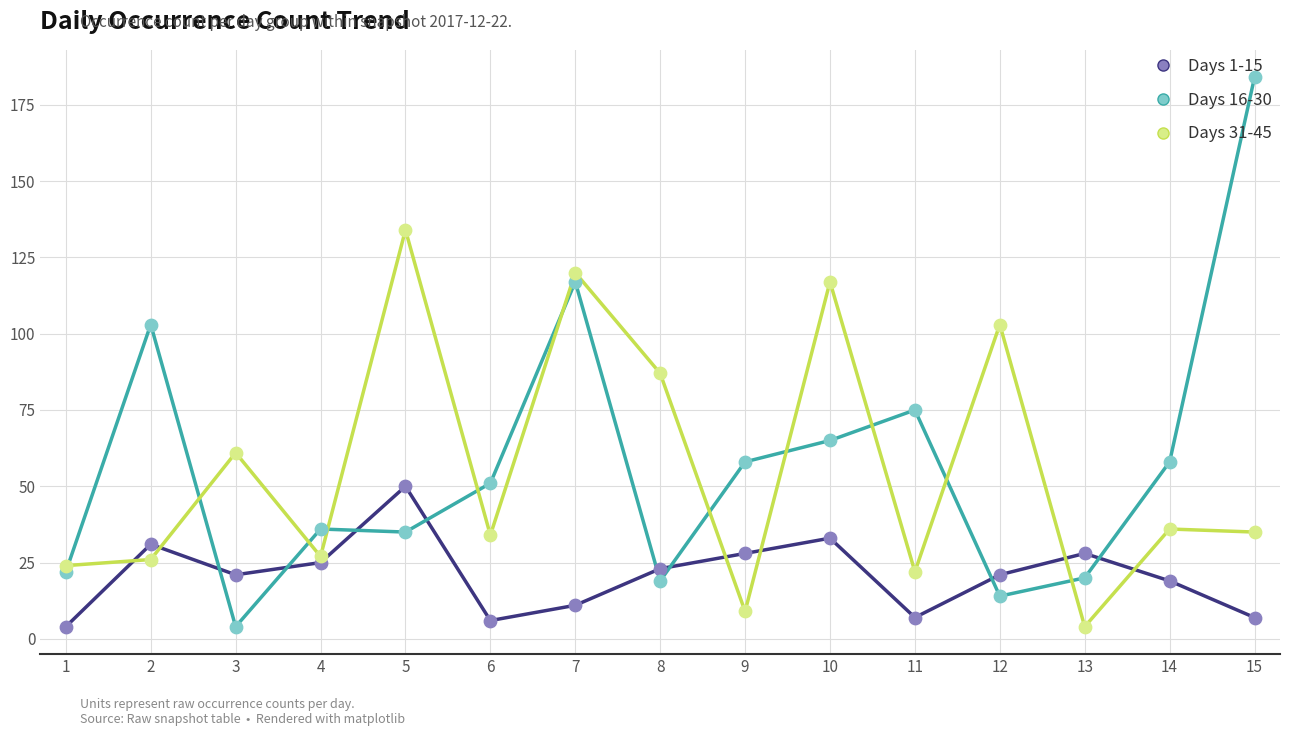

At how many categories does at least one series exceed 6?

15